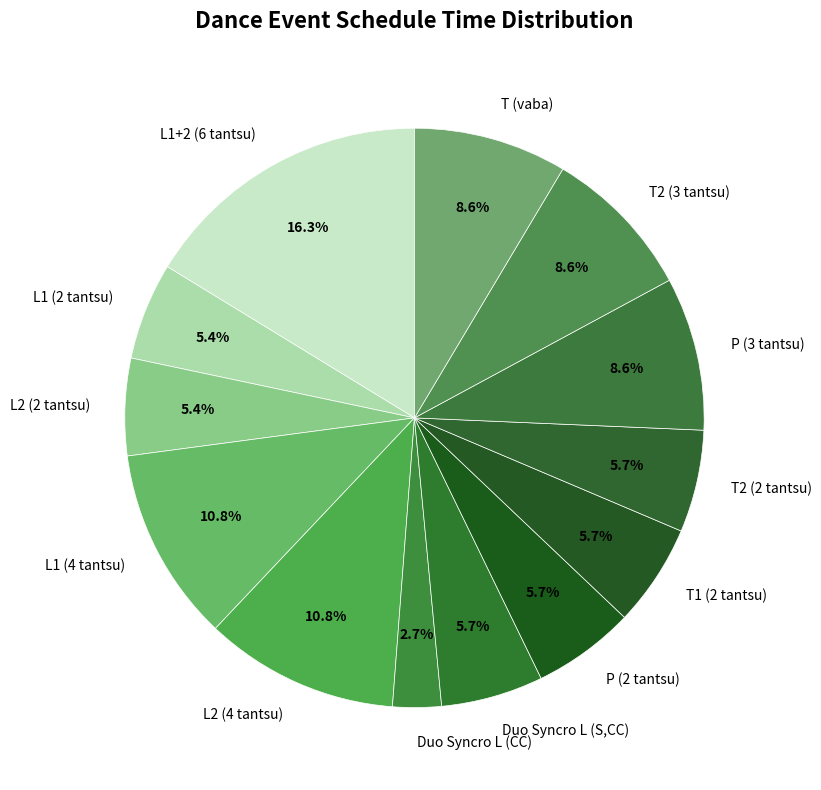

Is P (2 tantsu) the majority of the pie?

No